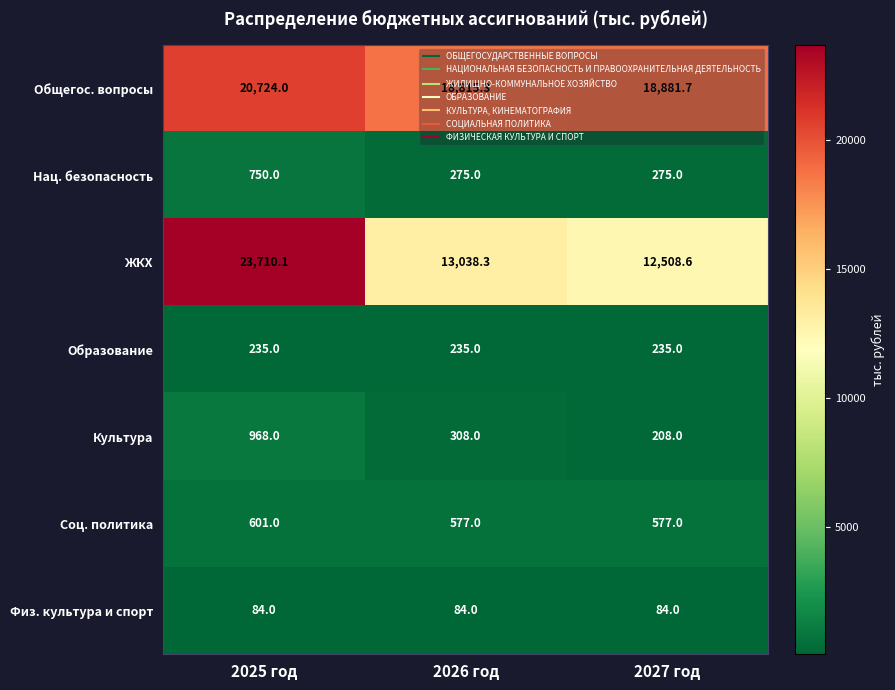

What is the greatest value displayed?

23710.1